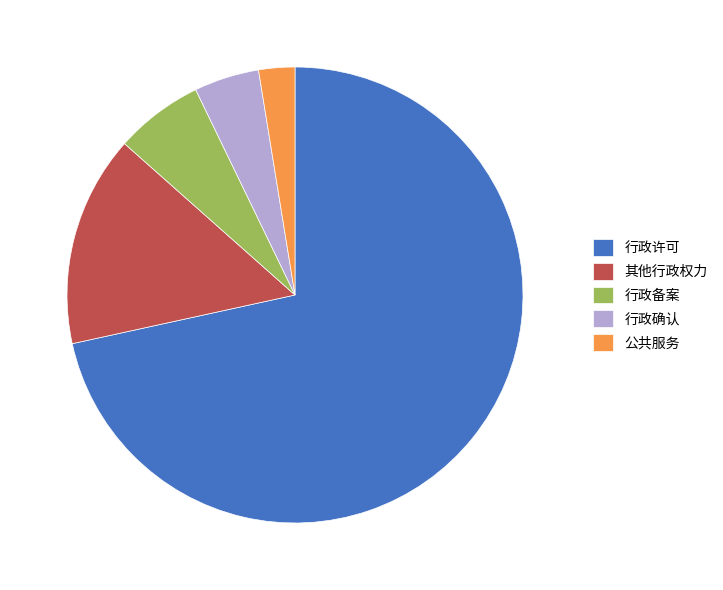

Rank the categories by value from lowest to highest.

公共服务, 行政确认, 行政备案, 其他行政权力, 行政许可